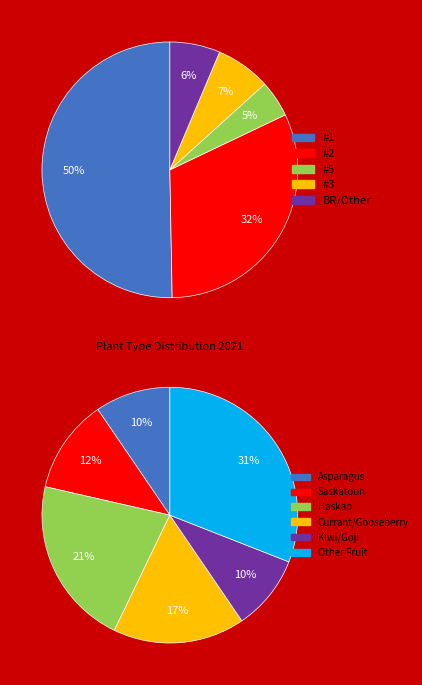

Count the number of slices in the pie.

6